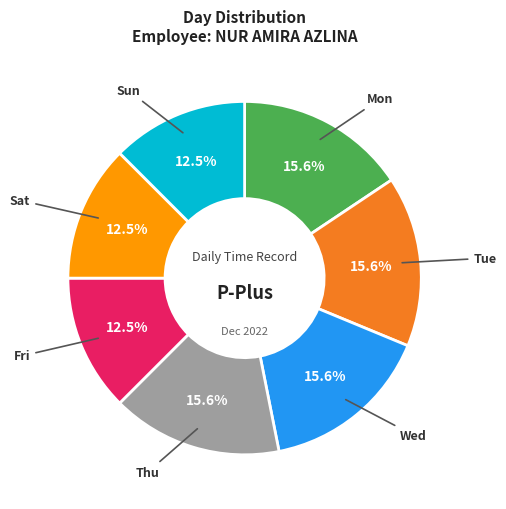

How many slices are in this pie chart?

7